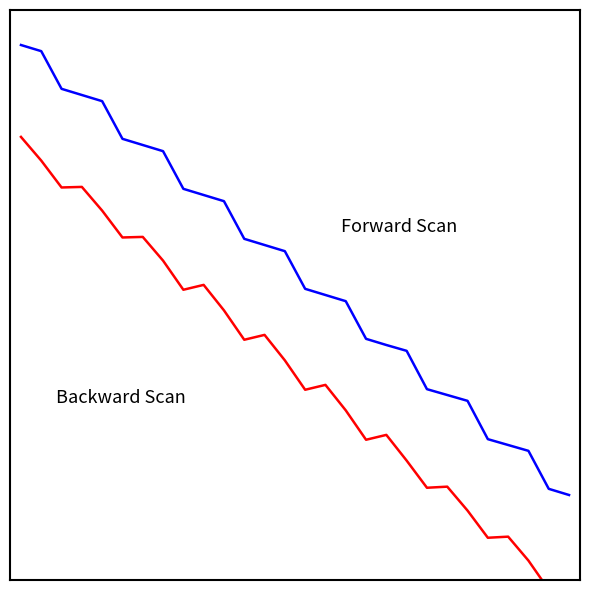

True or false: Forward Scan and Backward Scan cross at least once.

False